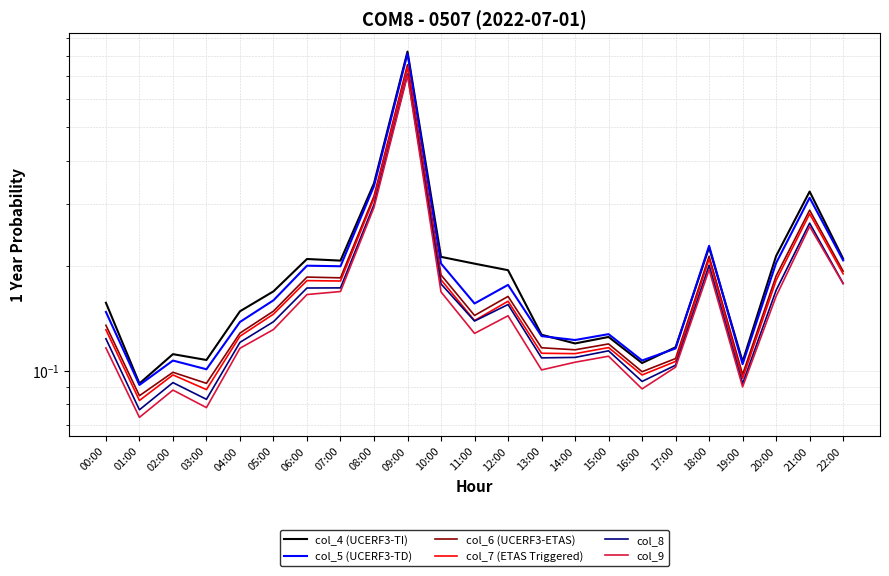

How many interior local peaks does the col_8 series have?

6